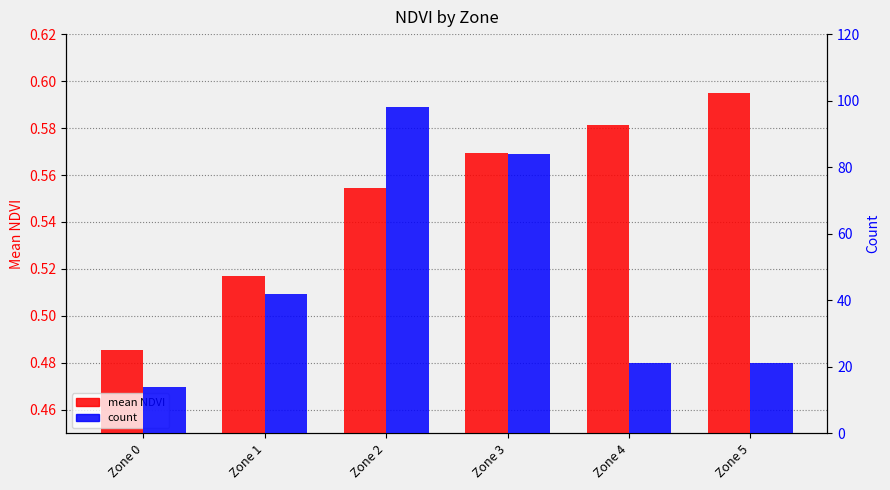

The count series shows 17.5 at Zone 1. True or false?

False